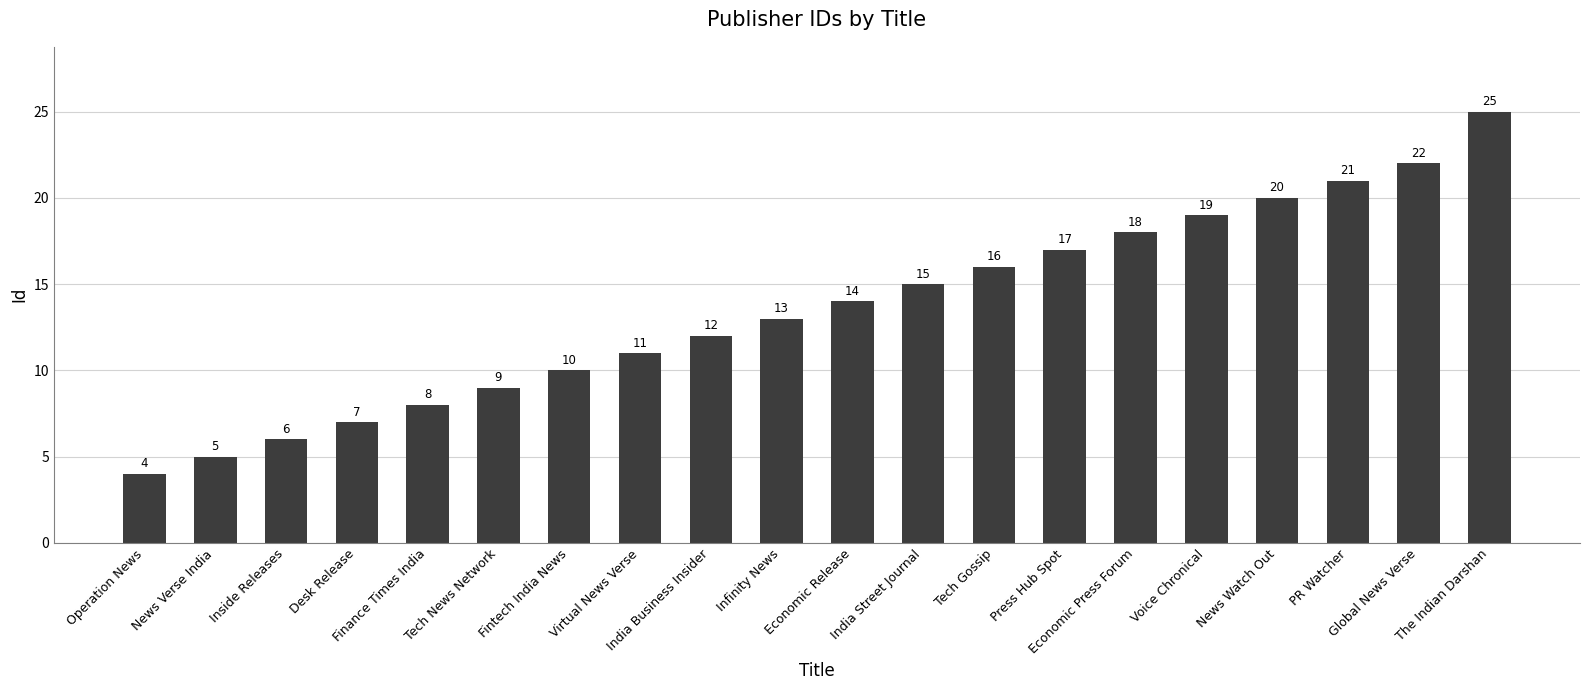

What is the change in value from India Street Journal to Global News Verse?

+7